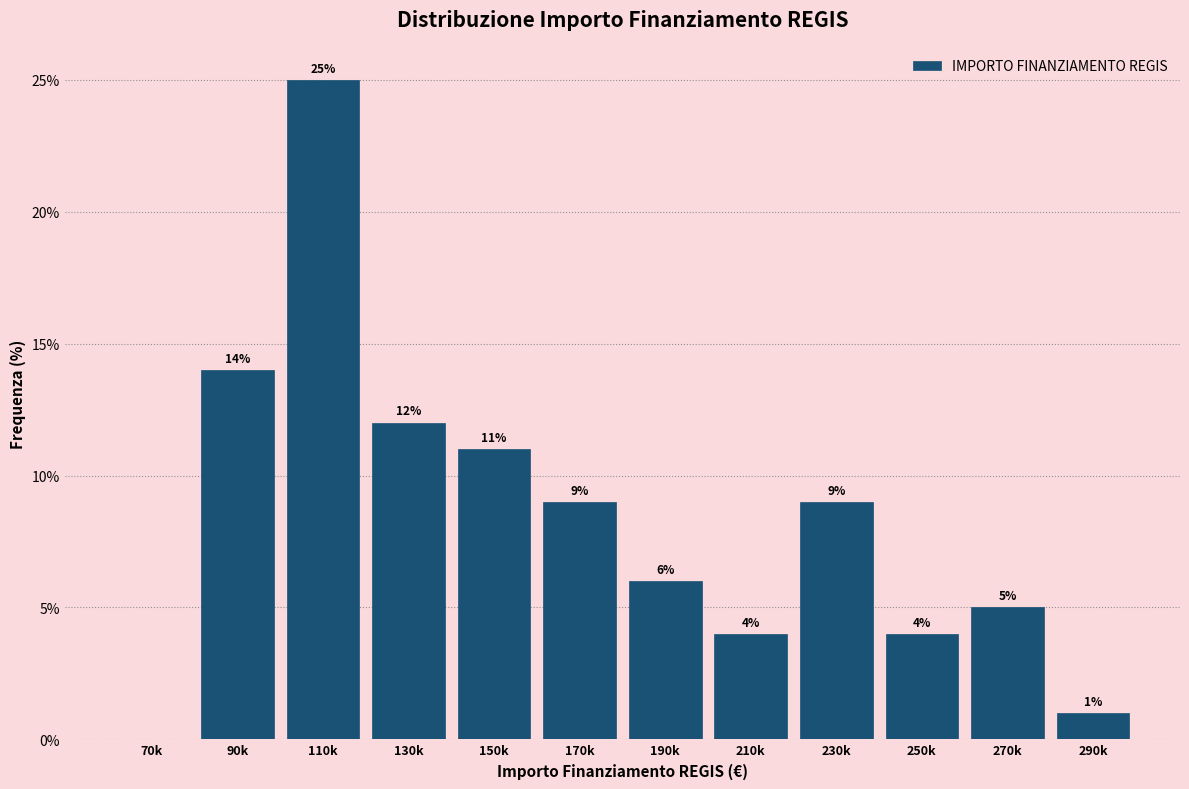

Reading left to right, list all the values displayed in this chart.

70k=0.0	90k=14.0	110k=25.0	130k=12.0	150k=11.0	170k=9.0	190k=6.0	210k=4.0	230k=9.0	250k=4.0	270k=5.0	290k=1.0